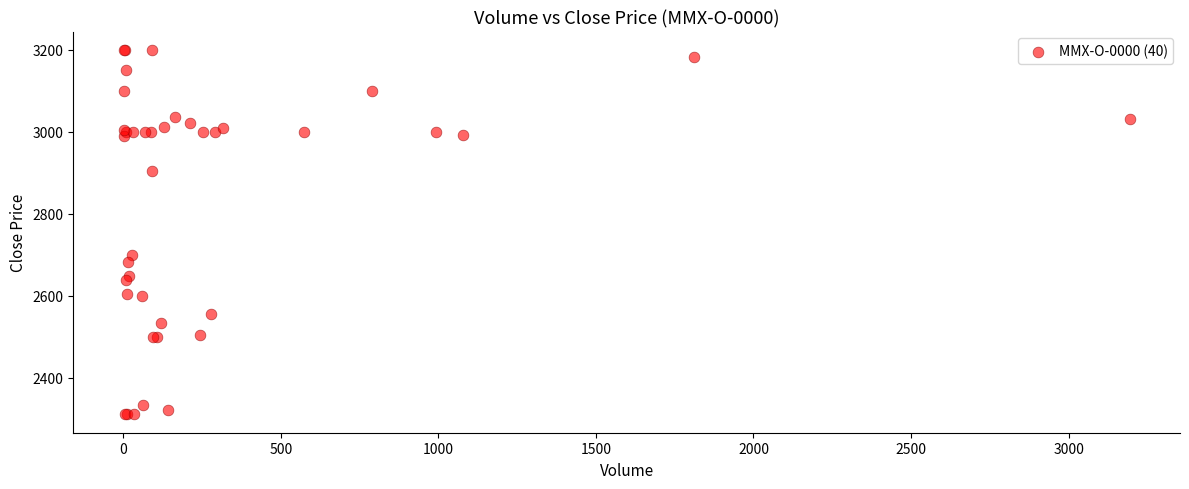

What Y value in the scatter plot is closest to 2755?

2700